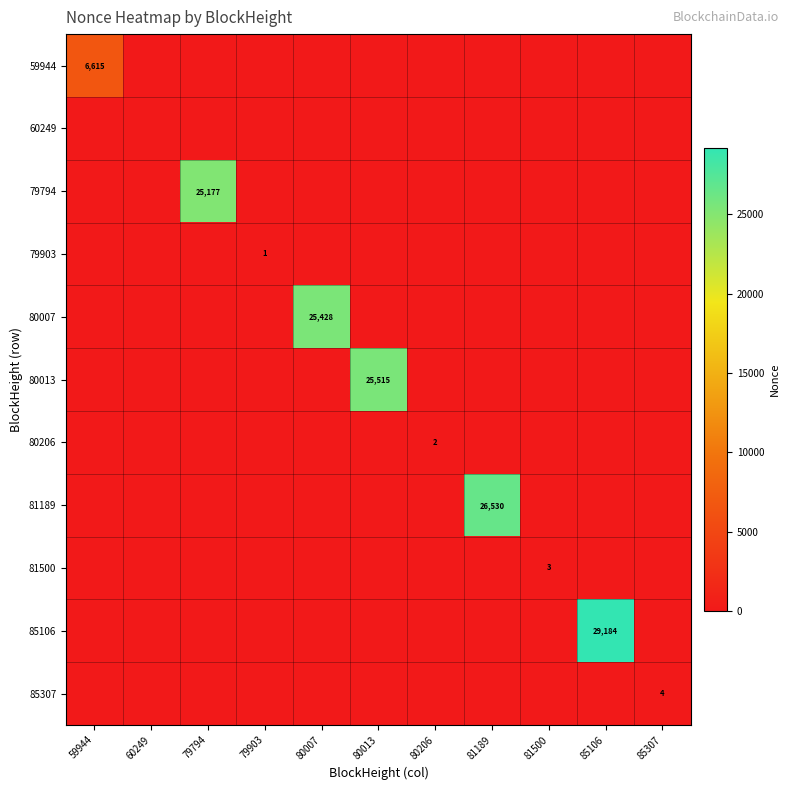

True or false: 79794 has a value of 15269 at 79794.

False